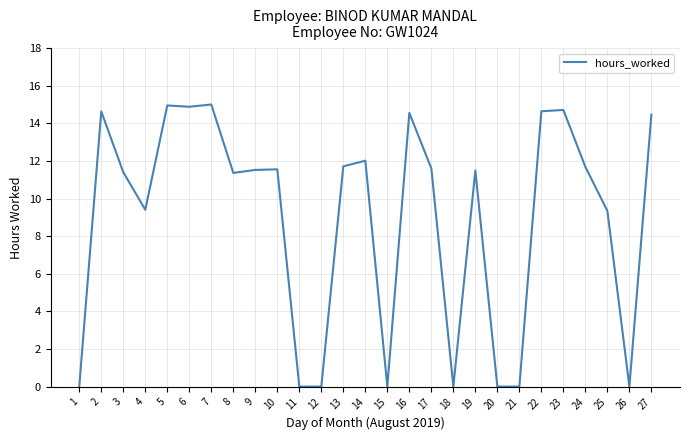

The value at 15 is 0.0. True or false?

True